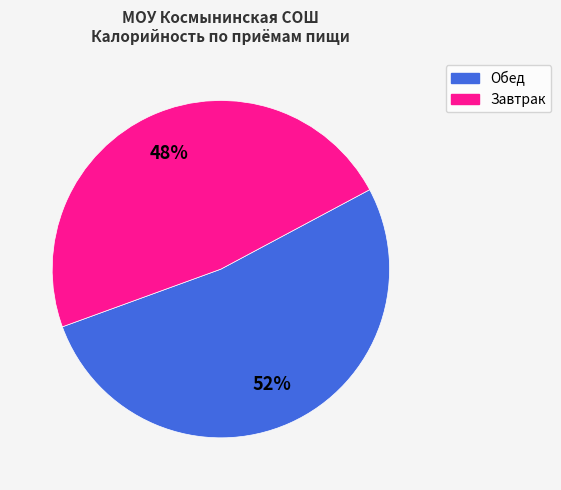

Is there a majority slice in this chart?

Yes